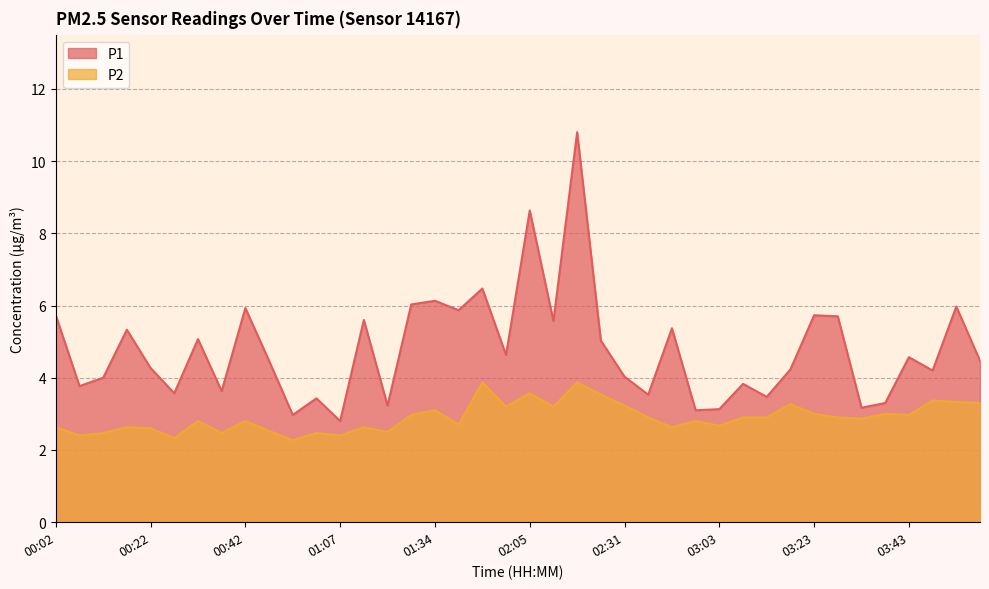

At which label does P2 reach its minimum?

00:57